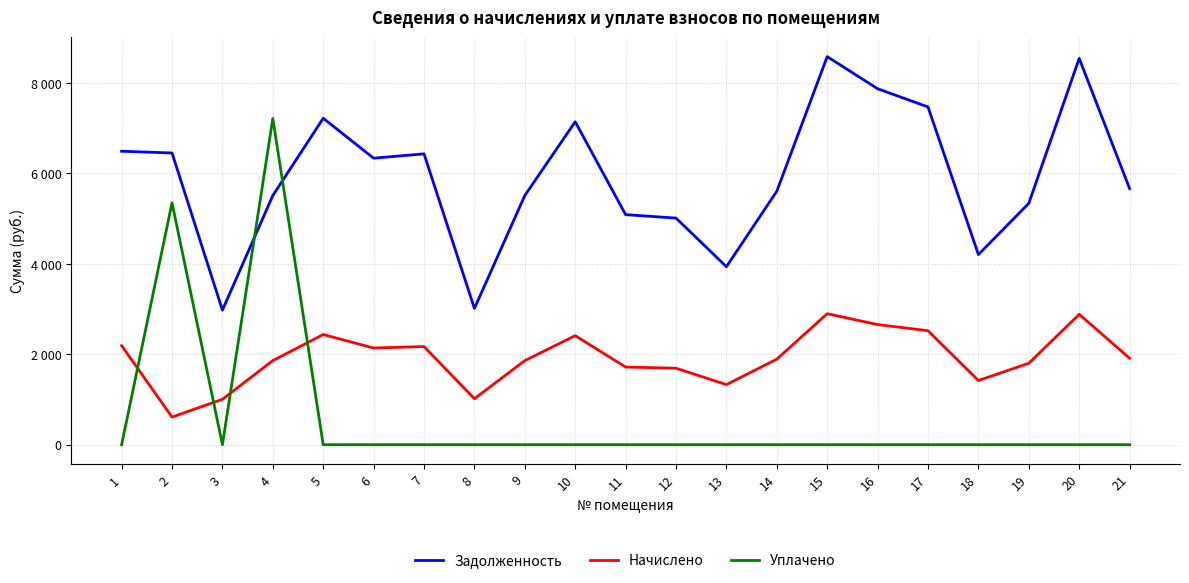

List the series in order of their overall mean, lowest first.

Уплачено, Начислено, Задолженность